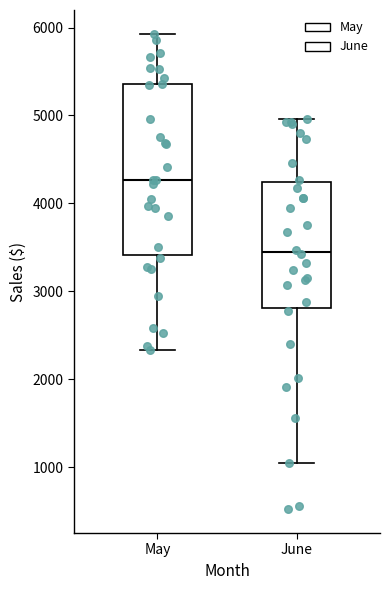

Which box is the tallest, from its lower edge to its upper edge?

May